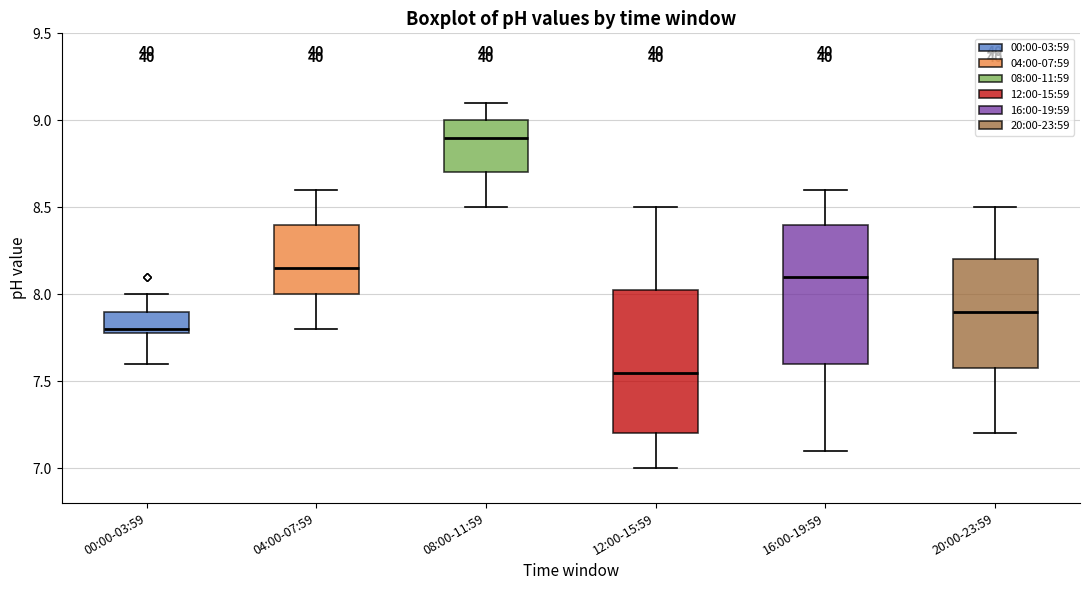

Where does the lower whisker of the box for 08:00-11:59 end on the y-axis? The values are not printed on the chart, so give them approximately, as read against the axis.

8.50